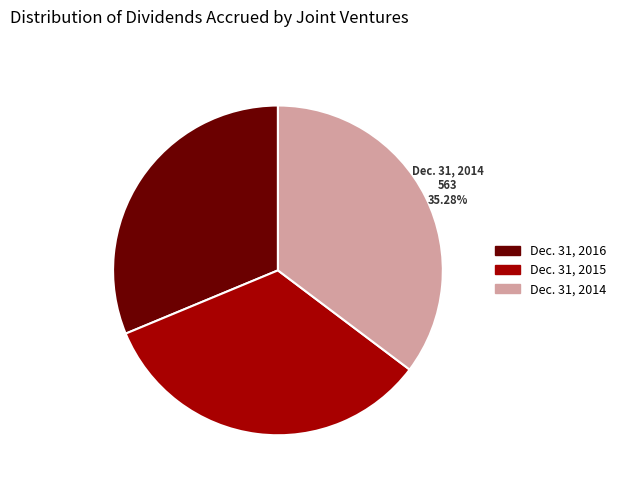

Is it true that Dec. 31, 2014 is 35% of the pie?

True